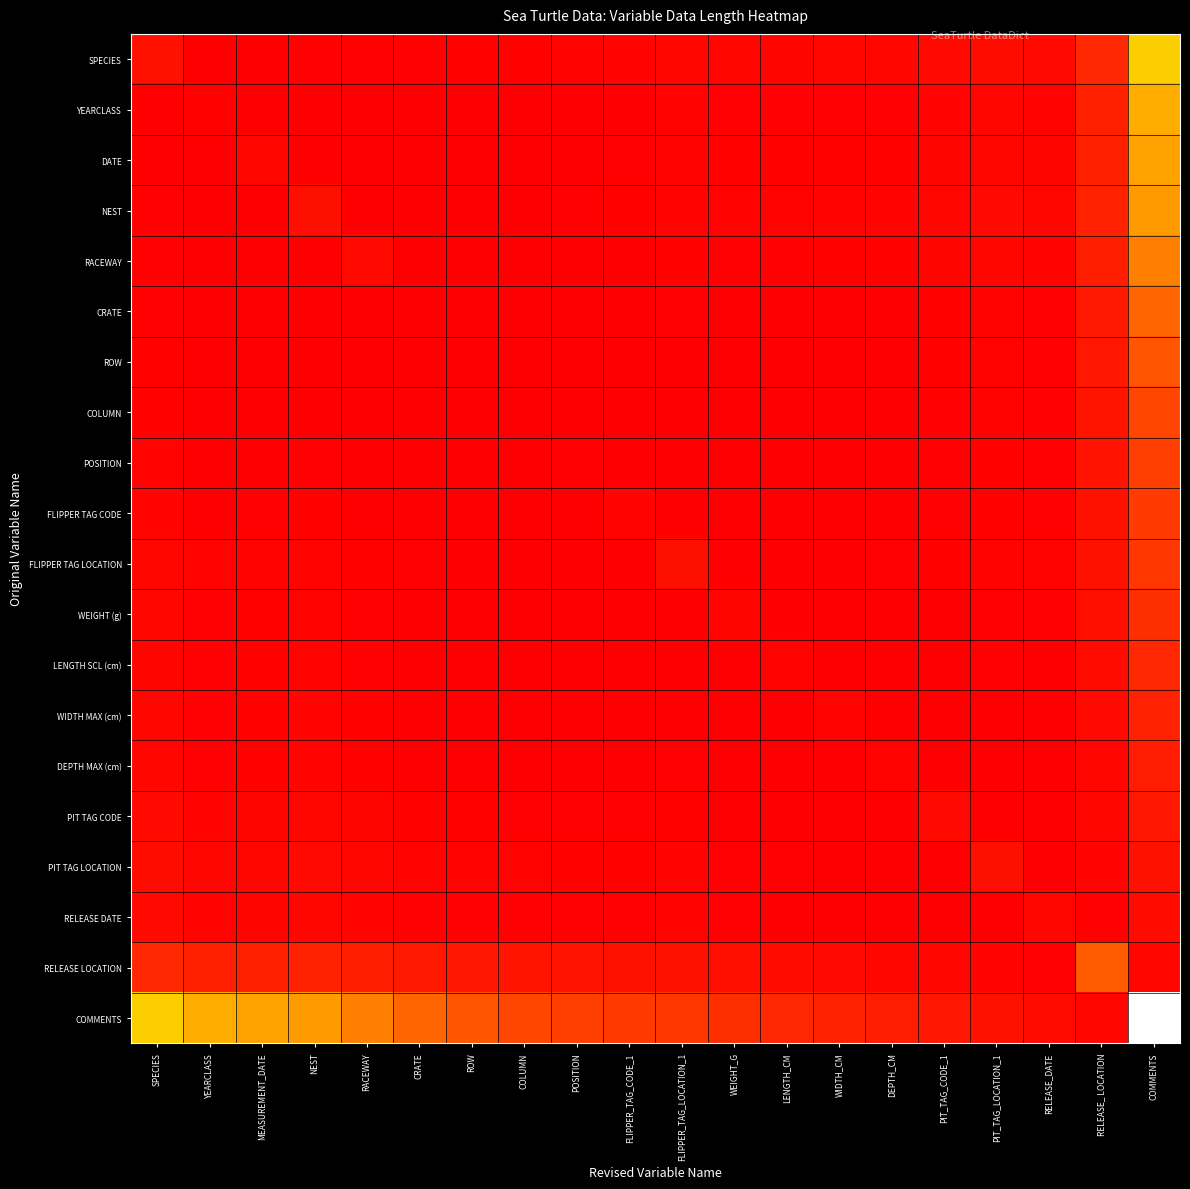

What is the maximum value shown in the chart?

300.0